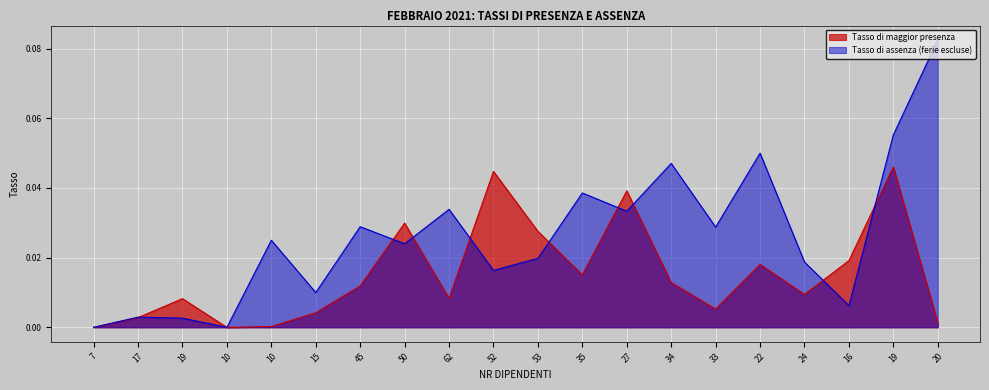

Where is the first local maximum for Tasso di assenza (ferie escluse)?

17